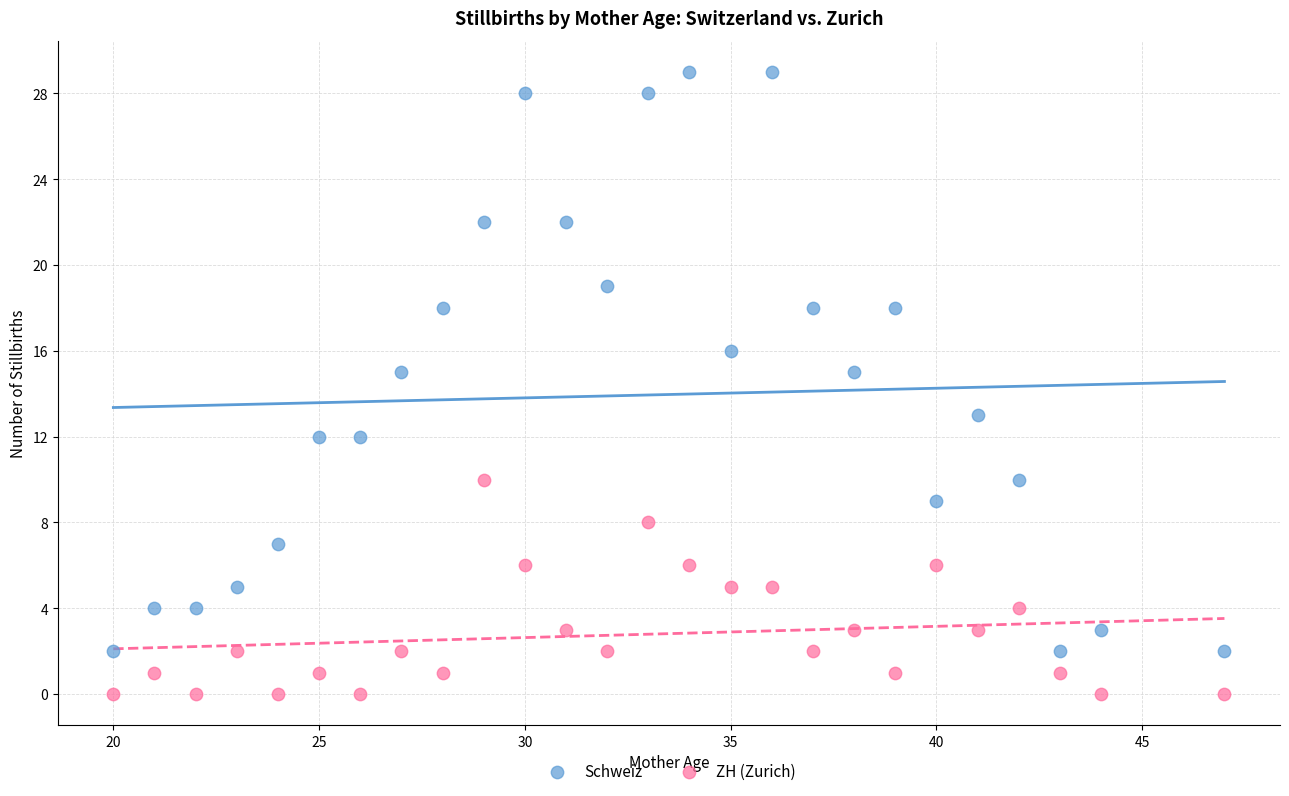

Which series has the largest Y range (max minus min)?

Schweiz